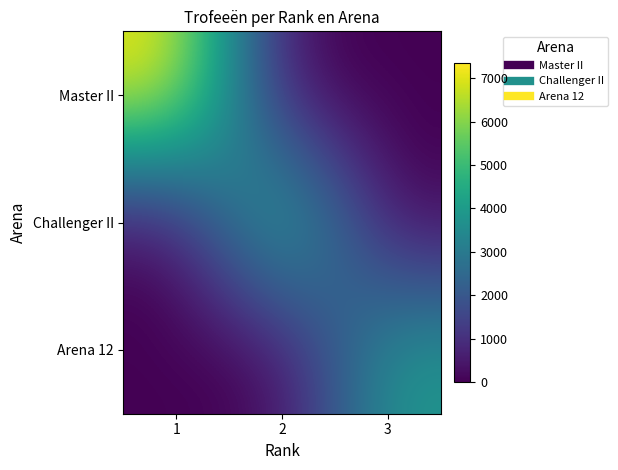

Which series has the widest spread of values?

Master II